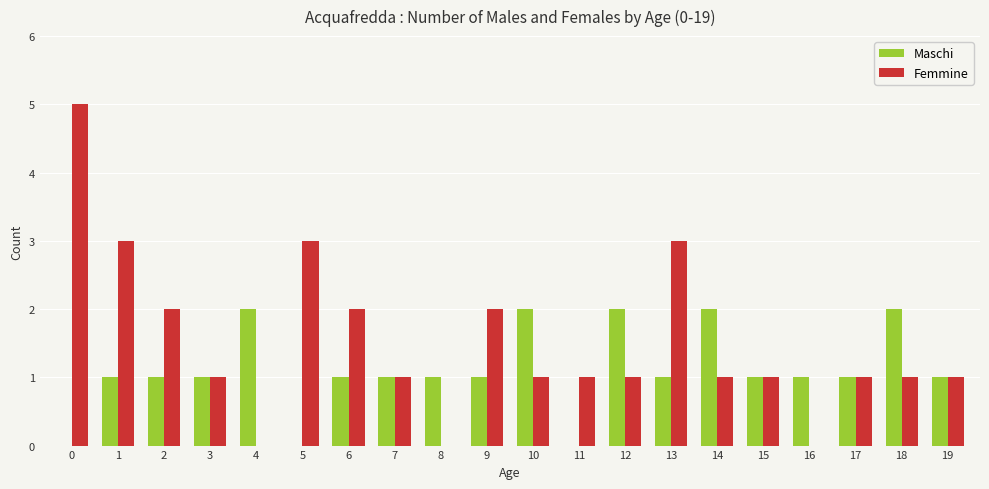

Count the number of data series in this chart.

2